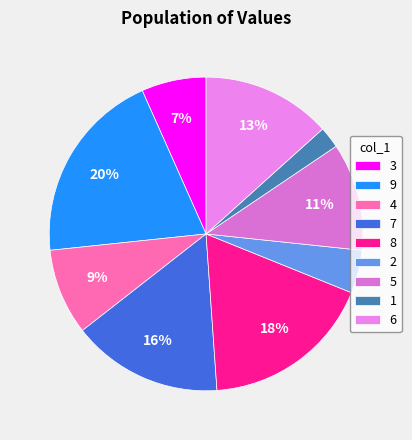

Do 1 and 6 together represent more than half of the pie?

No